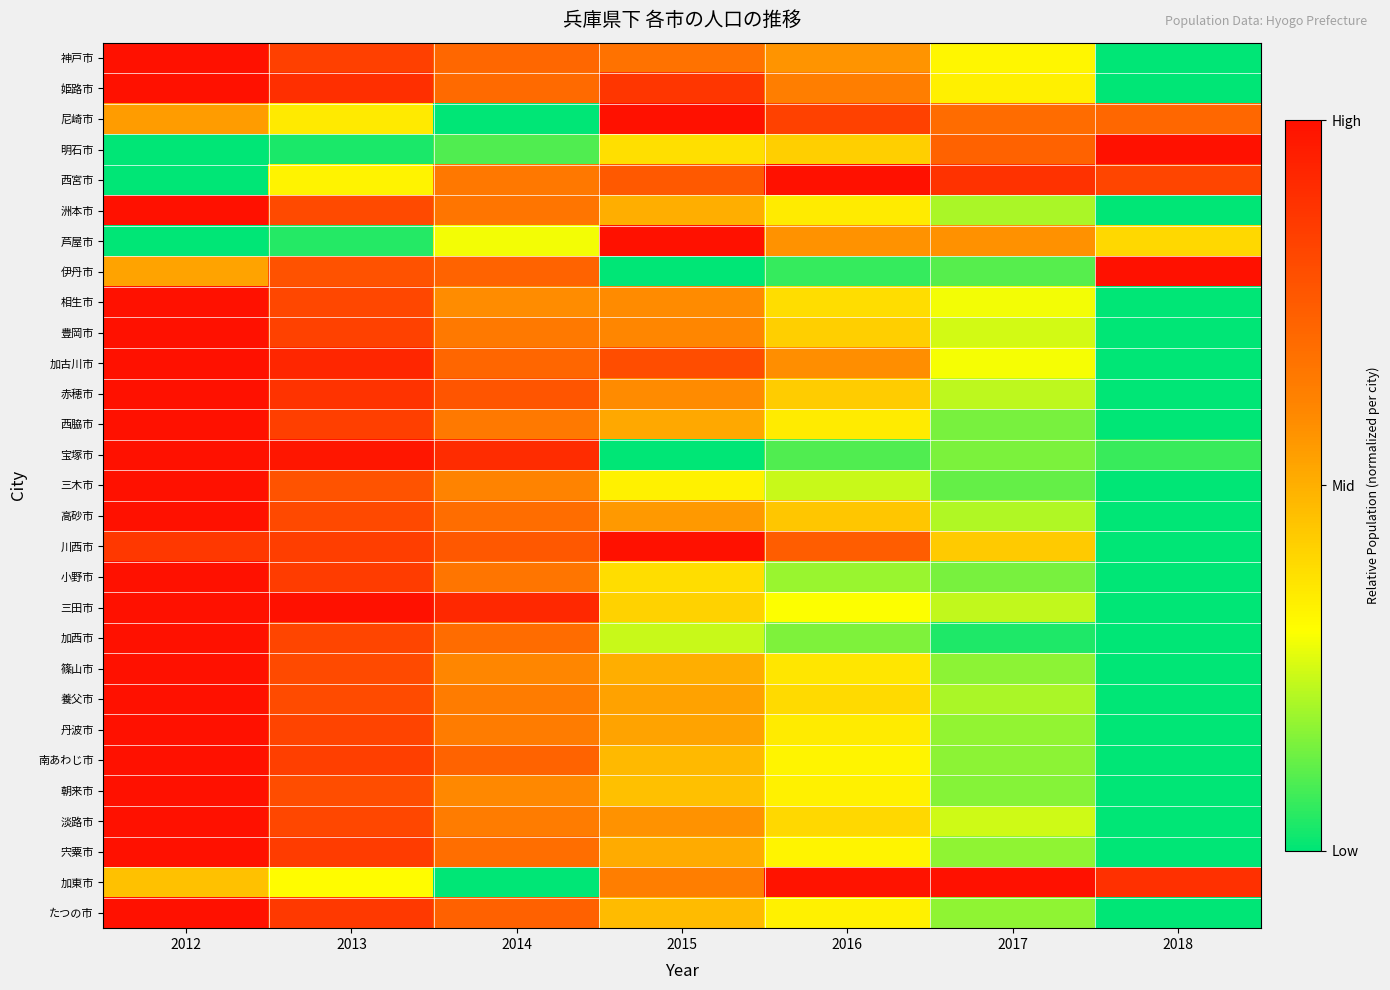

Reading left to right, list all the values displayed in this chart.

神戸市: 2012=1.0	2013=0.8	2014=0.7	2015=0.7	2016=0.6	2017=0.3	2018=0.0
姫路市: 2012=1.0	2013=0.9	2014=0.7	2015=0.9	2016=0.6	2017=0.3	2018=0.0
尼崎市: 2012=0.5	2013=0.4	2014=0.0	2015=1.0	2016=0.8	2017=0.7	2018=0.7
明石市: 2012=0.0	2013=0.0	2014=0.1	2015=0.4	2016=0.4	2017=0.7	2018=1.0
西宮市: 2012=0.0	2013=0.3	2014=0.6	2015=0.8	2016=1.0	2017=0.9	2018=0.8
洲本市: 2012=1.0	2013=0.8	2014=0.7	2015=0.5	2016=0.3	2017=0.2	2018=0.0
芦屋市: 2012=0.0	2013=0.0	2014=0.3	2015=1.0	2016=0.6	2017=0.6	2018=0.4
伊丹市: 2012=0.5	2013=0.8	2014=0.7	2015=0.0	2016=0.1	2017=0.1	2018=1.0
相生市: 2012=1.0	2013=0.8	2014=0.6	2015=0.6	2016=0.4	2017=0.3	2018=0.0
豊岡市: 2012=1.0	2013=0.8	2014=0.6	2015=0.6	2016=0.4	2017=0.2	2018=0.0
加古川市: 2012=1.0	2013=0.9	2014=0.7	2015=0.8	2016=0.6	2017=0.3	2018=0.0
赤穂市: 2012=1.0	2013=0.9	2014=0.8	2015=0.6	2016=0.4	2017=0.2	2018=0.0
西脇市: 2012=1.0	2013=0.8	2014=0.6	2015=0.5	2016=0.3	2017=0.1	2018=0.0
宝塚市: 2012=1.0	2013=1.0	2014=0.9	2015=0.0	2016=0.1	2017=0.1	2018=0.1
三木市: 2012=1.0	2013=0.8	2014=0.6	2015=0.3	2016=0.2	2017=0.1	2018=0.0
高砂市: 2012=1.0	2013=0.8	2014=0.7	2015=0.6	2016=0.4	2017=0.2	2018=0.0
川西市: 2012=0.9	2013=0.8	2014=0.8	2015=1.0	2016=0.7	2017=0.4	2018=0.0
小野市: 2012=1.0	2013=0.9	2014=0.7	2015=0.4	2016=0.2	2017=0.1	2018=0.0
三田市: 2012=1.0	2013=1.0	2014=0.9	2015=0.4	2016=0.3	2017=0.2	2018=0.0
加西市: 2012=1.0	2013=0.8	2014=0.7	2015=0.2	2016=0.2	2017=0.0	2018=0.0
篠山市: 2012=1.0	2013=0.8	2014=0.6	2015=0.5	2016=0.4	2017=0.2	2018=0.0
養父市: 2012=1.0	2013=0.8	2014=0.6	2015=0.5	2016=0.4	2017=0.2	2018=0.0
丹波市: 2012=1.0	2013=0.8	2014=0.6	2015=0.5	2016=0.3	2017=0.2	2018=0.0
南あわじ市: 2012=1.0	2013=0.8	2014=0.7	2015=0.5	2016=0.3	2017=0.2	2018=0.0
朝来市: 2012=1.0	2013=0.8	2014=0.6	2015=0.5	2016=0.3	2017=0.2	2018=0.0
淡路市: 2012=1.0	2013=0.8	2014=0.6	2015=0.6	2016=0.4	2017=0.2	2018=0.0
宍粟市: 2012=1.0	2013=0.9	2014=0.7	2015=0.5	2016=0.3	2017=0.2	2018=0.0
加東市: 2012=0.5	2013=0.3	2014=0.0	2015=0.6	2016=1.0	2017=1.0	2018=0.9
たつの市: 2012=1.0	2013=0.9	2014=0.7	2015=0.5	2016=0.3	2017=0.2	2018=0.0